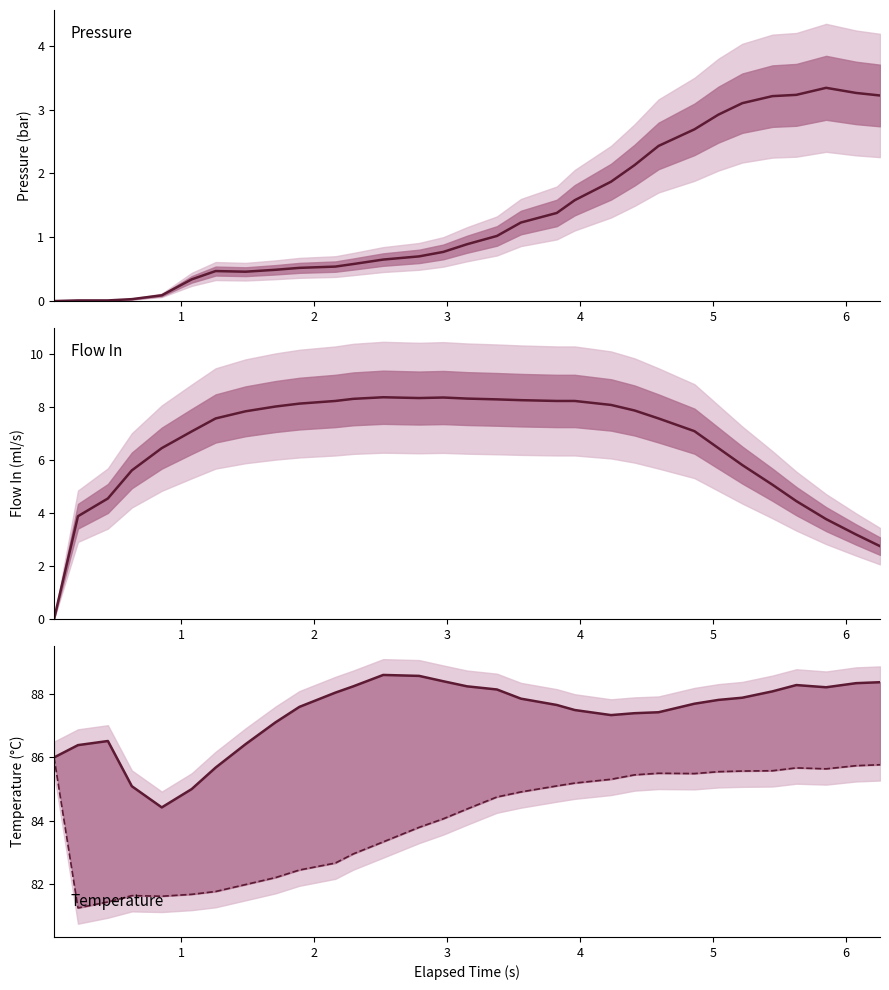

Count the number of categories in the chart.

31